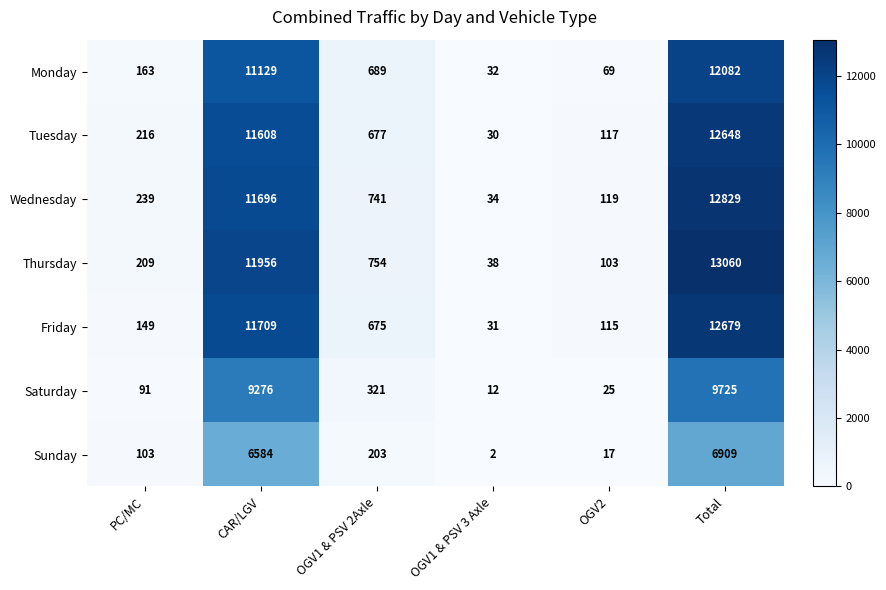

At how many categories does at least one series exceed 9222?

2